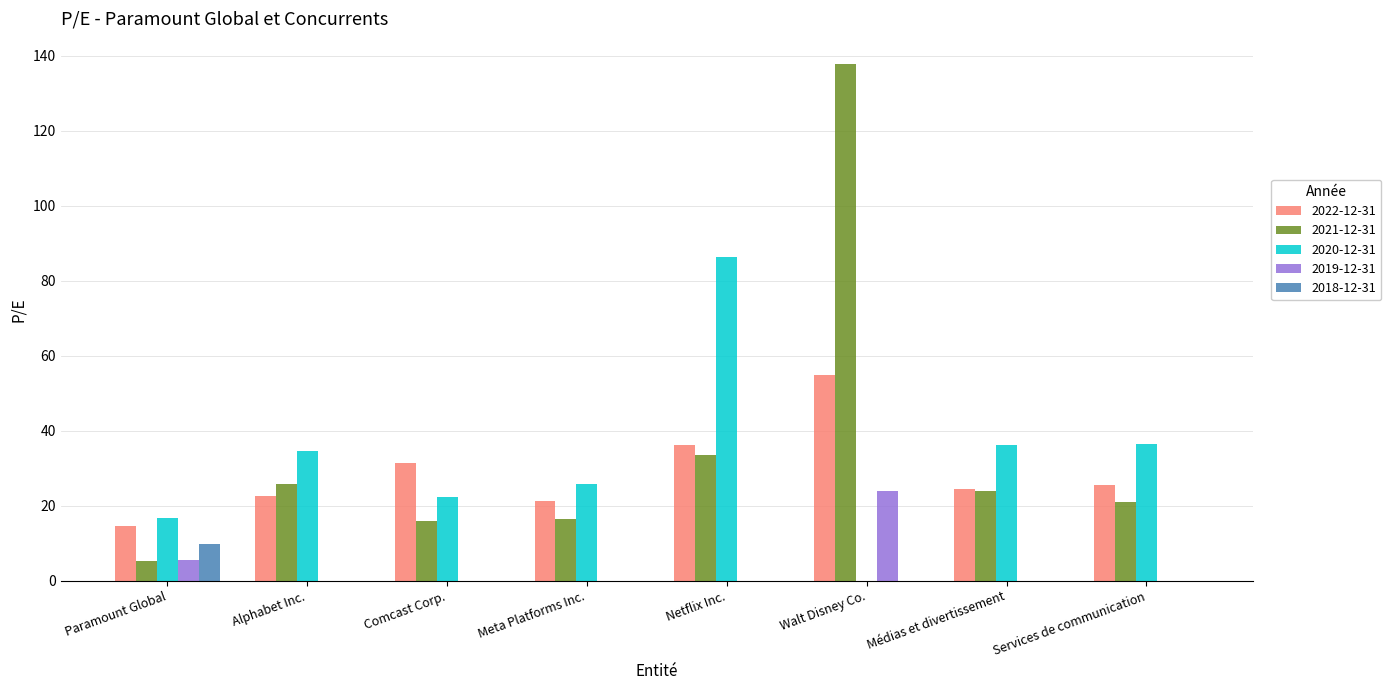

How many positive values does the 2020-12-31 series have?

7